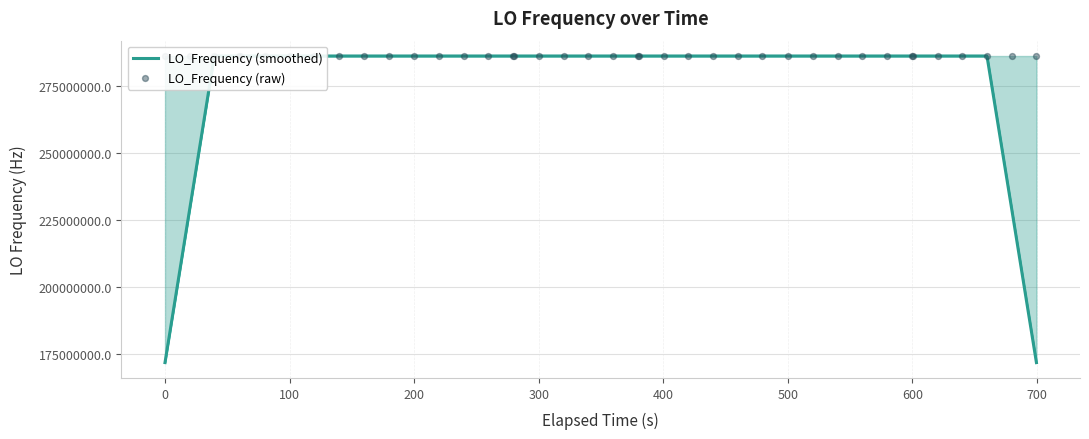

Which series contains the highest Y value?

LO_Frequency (raw)